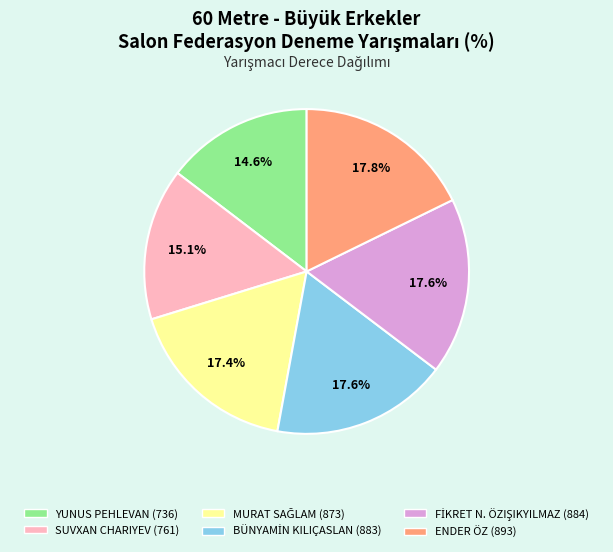

Does ENDER ÖZ account for over 50% of the chart?

No